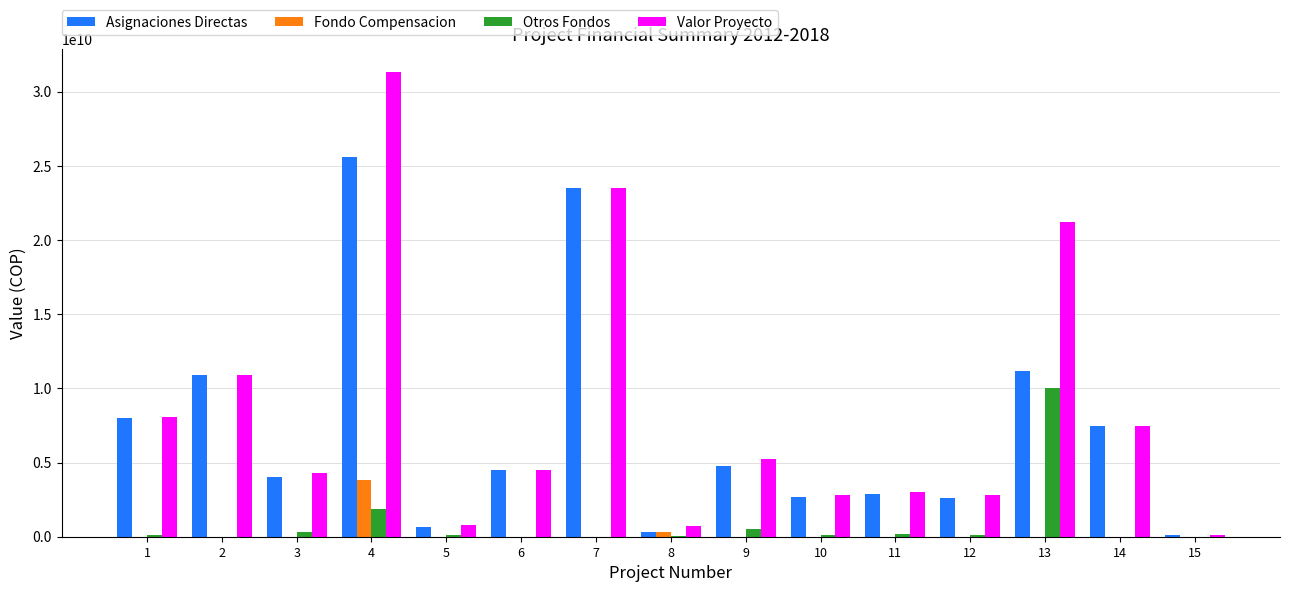

Is the value of Valor Proyecto at 1 greater than the value of Fondo Compensacion at 11?

Yes